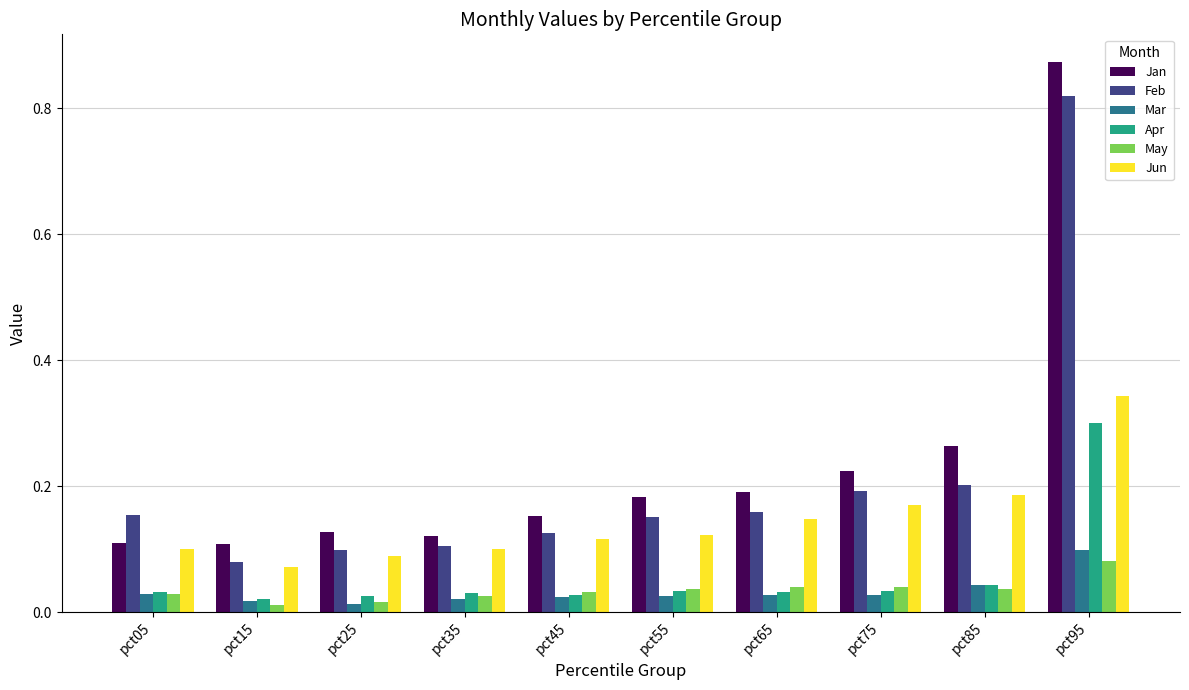

Which category has the lowest value in the Feb series?

pct15